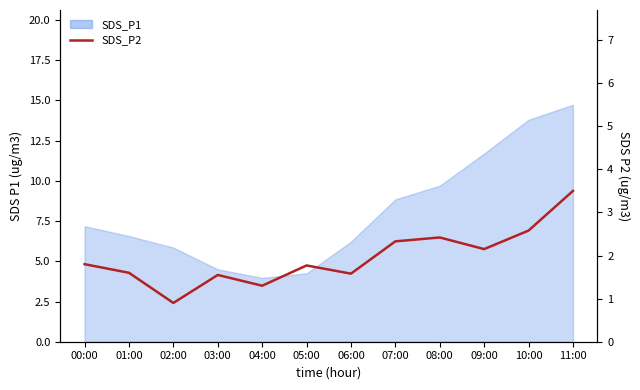

What position from the right is 02:00?

10